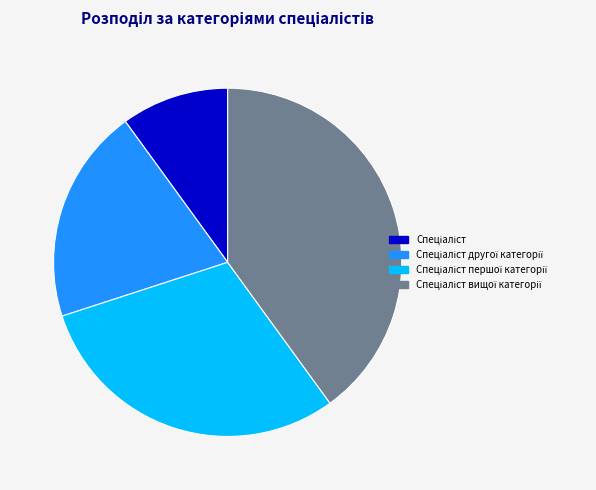

Is there a majority slice in this chart?

No